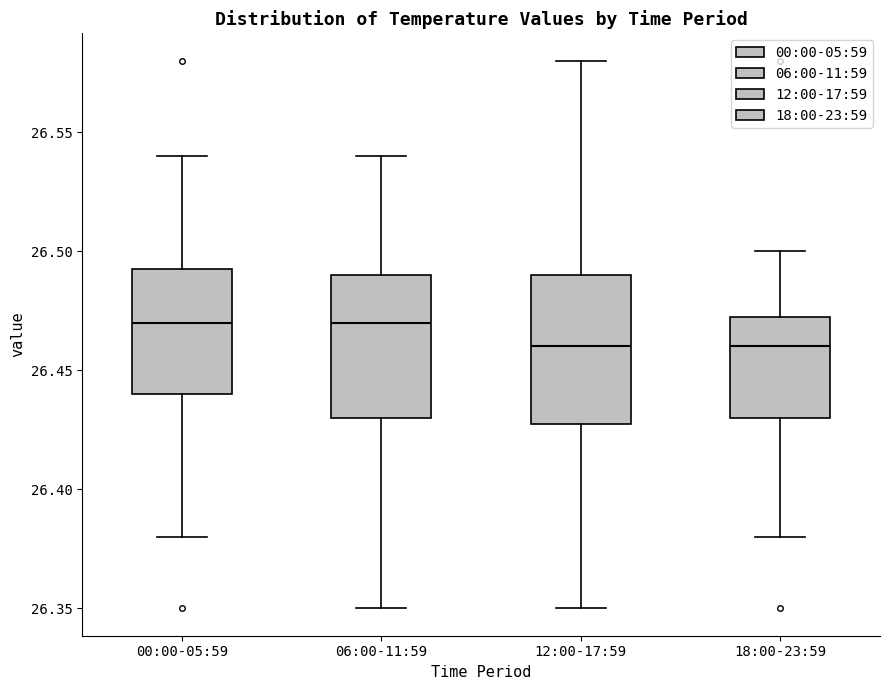

Reading left to right, transcribe this box plot: for each box, give where its median line is, the range the box spans, and where its two whiskers end, as read against the y-axis. The values are not printed on the chart, so give them approximately, as read against the axis.

00:00-05:59: median 26.470, box 26.440 to 26.495, whiskers 26.380 to 26.540
06:00-11:59: median 26.470, box 26.430 to 26.490, whiskers 26.350 to 26.540
12:00-17:59: median 26.460, box 26.430 to 26.490, whiskers 26.350 to 26.580
18:00-23:59: median 26.460, box 26.430 to 26.475, whiskers 26.380 to 26.500